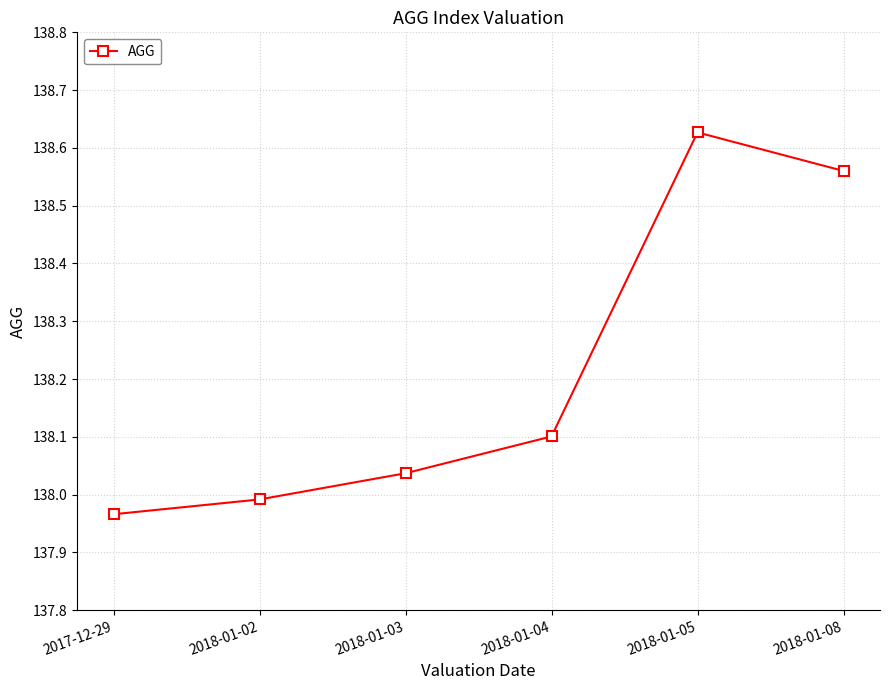

Which category has the lowest value across all series?

2017-12-29